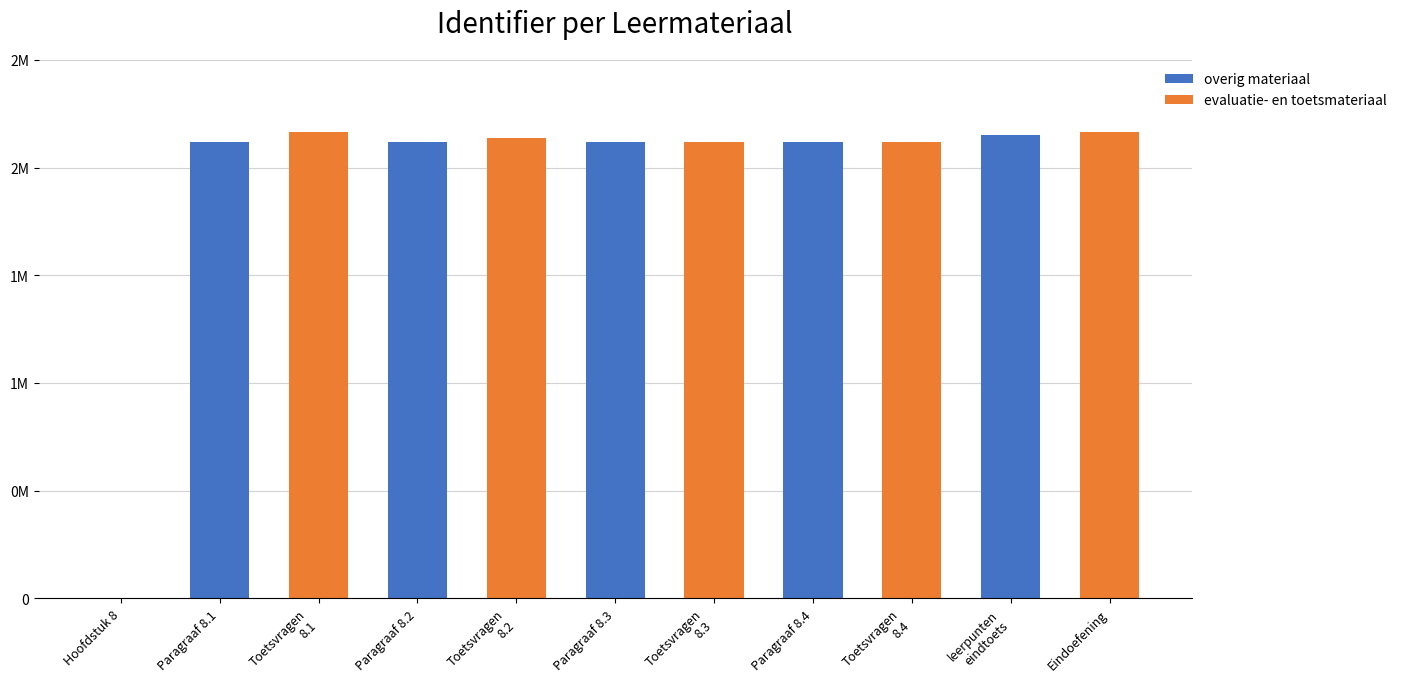

The value of overig materiaal at Eindoefening is 926228. True or false?

False